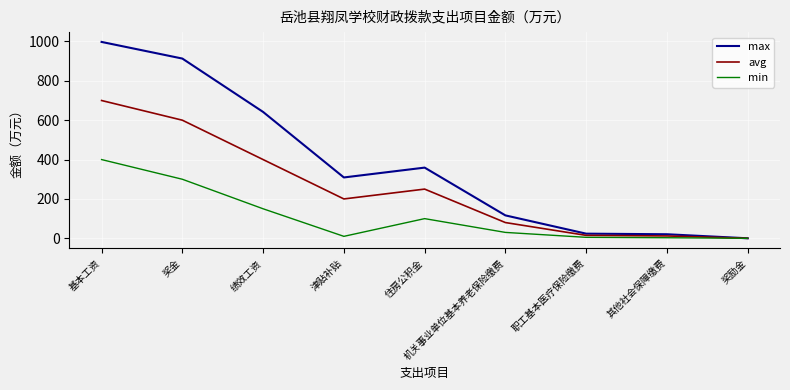

At which category does avg reach its first local valley?

津贴补贴